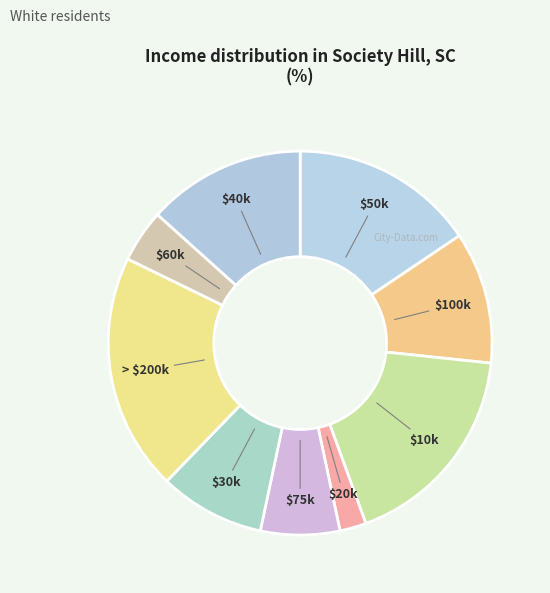

Does any single category account for the majority?

No